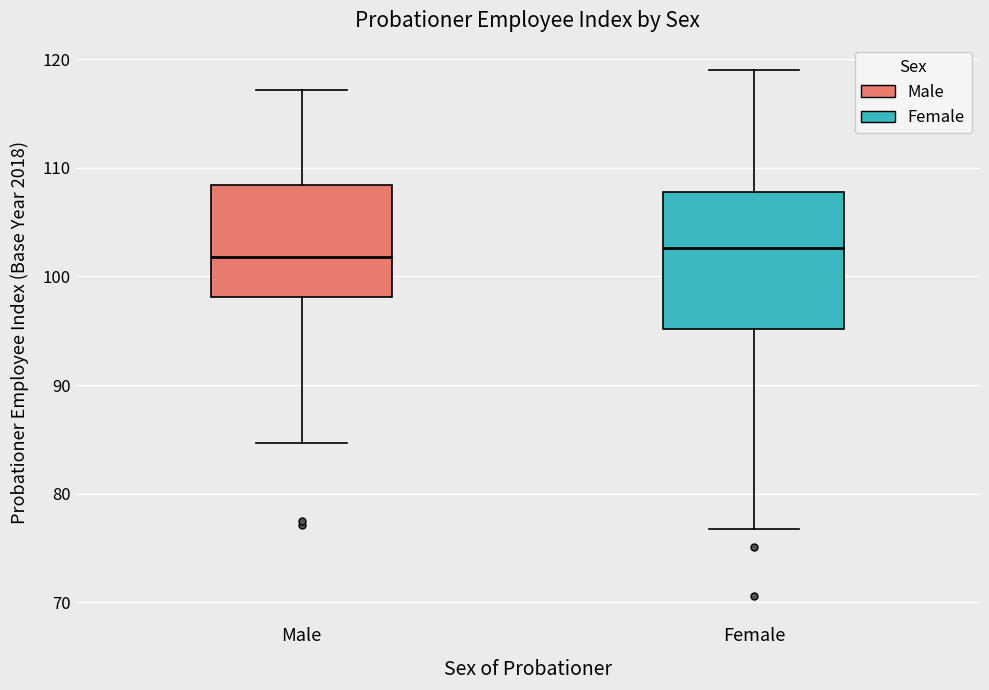

Reading left to right, transcribe this box plot: for each box, give where its median line is, the range the box spans, and where its two whiskers end, as read against the y-axis. The values are not printed on the chart, so give them approximately, as read against the axis.

Male: median 102, box 98 to 108, whiskers 85 to 117
Female: median 103, box 95 to 108, whiskers 77 to 119